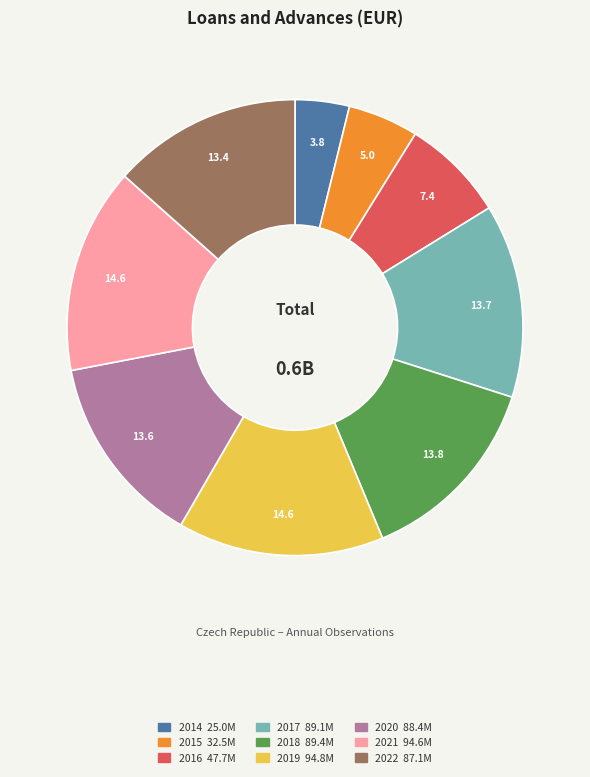

Is it true that 2018 is 8% of the pie?

False